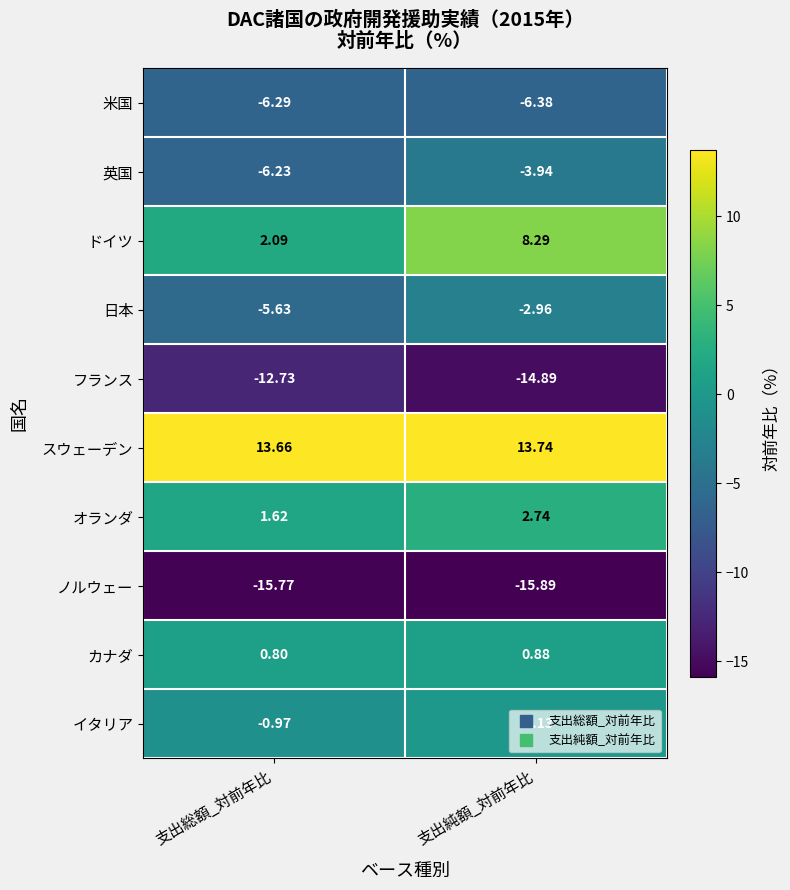

At which category is the sum across all series the highest?

支出純額_対前年比